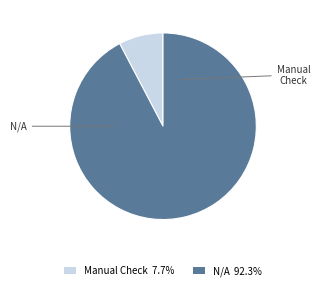

Is the sum of Manual Check 7.7% and N/A 92.3% greater than half?

Yes